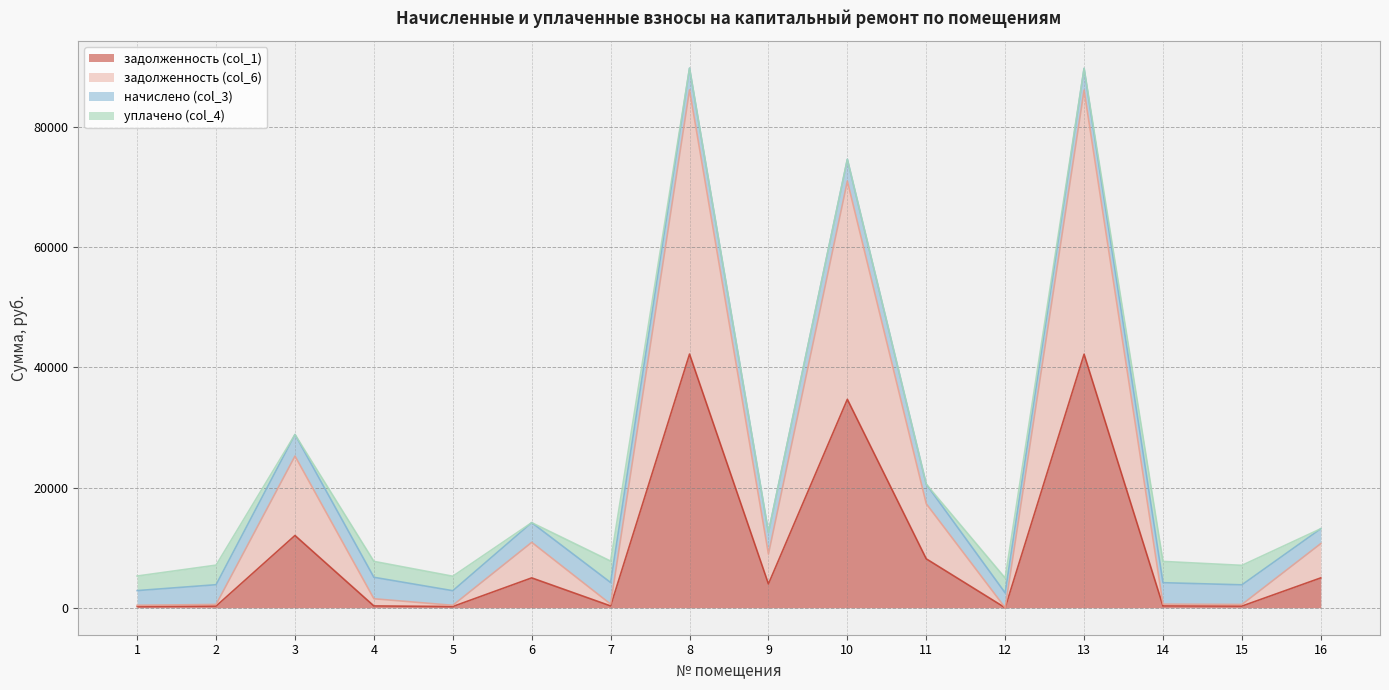

Rank the categories by задолженность (col_1) value from highest to lowest.

8, 13, 10, 3, 11, 16, 6, 9, 7, 4, 14, 2, 15, 1, 5, 12